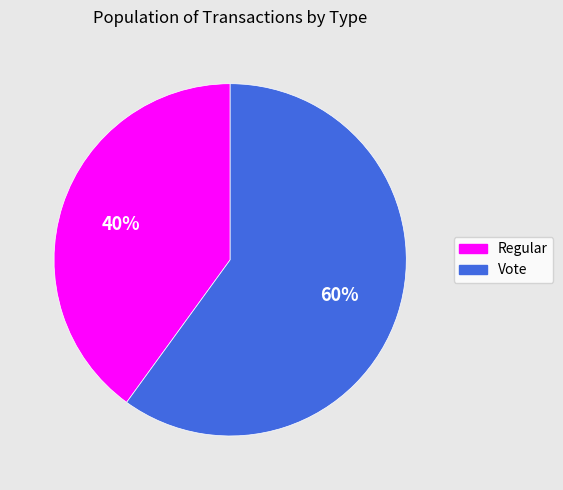

To the nearest percent, what is the average slice percentage?

50%